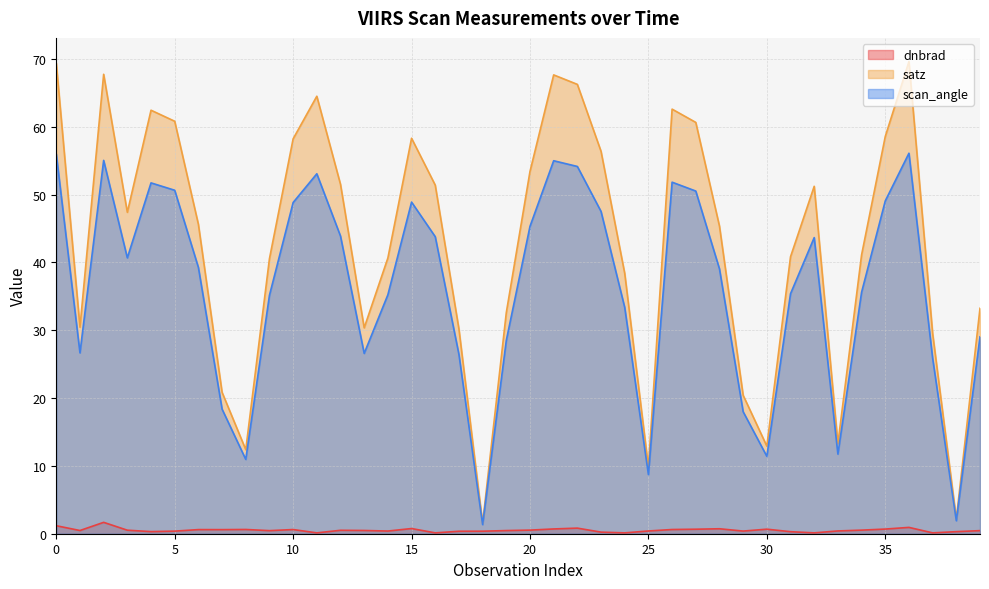

At 12, list the series in order from largest to smallest.

satz, scan_angle, dnbrad